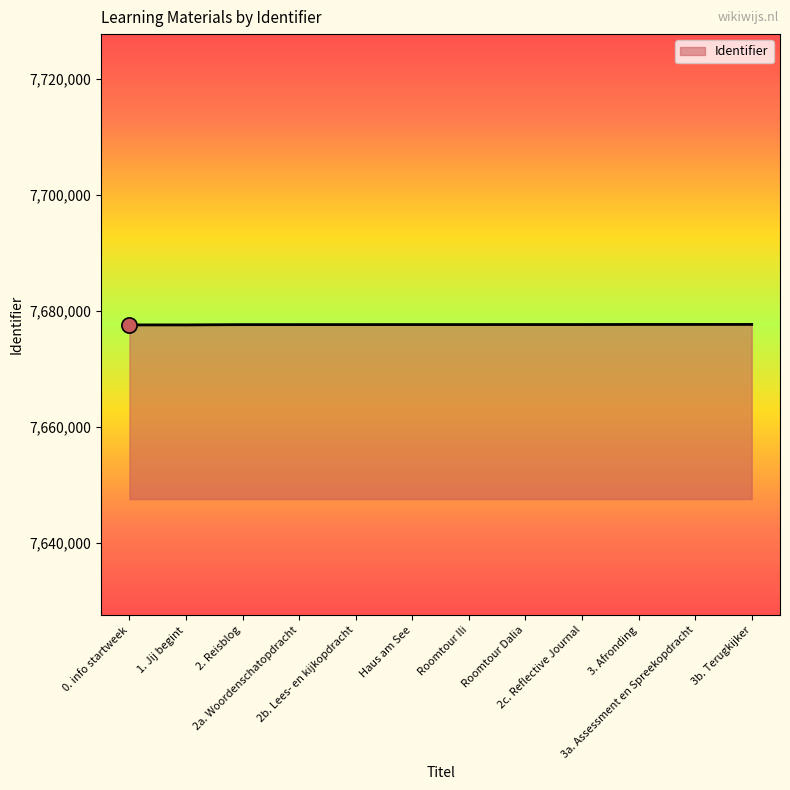

What is the minimum value shown in the chart?

7677570